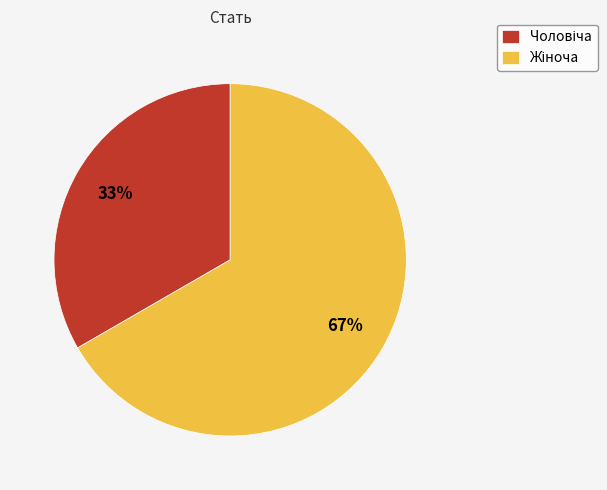

To the nearest percent, what is the average slice percentage?

50%